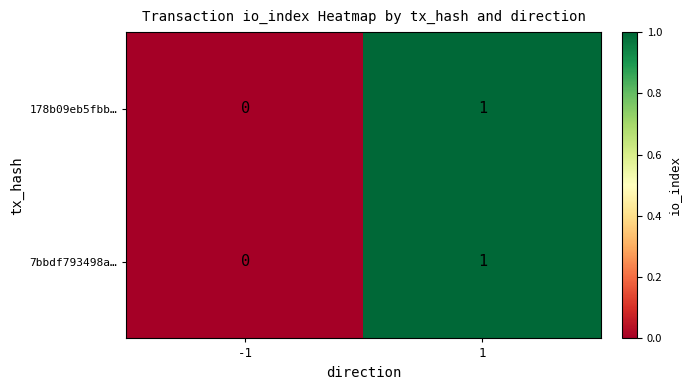

Is it true that 178b09eb5fbb… equals 0 at -1?

True